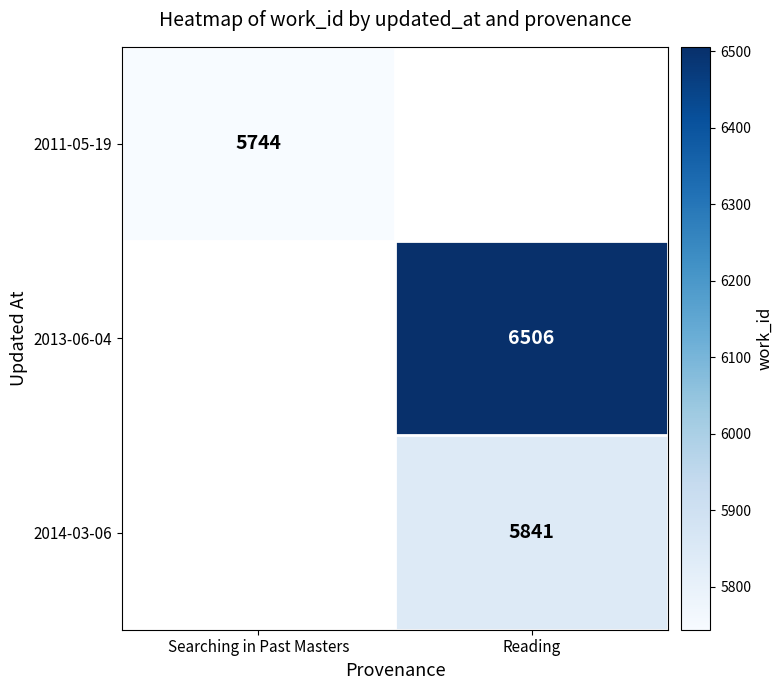

True or false: 2011-05-19 has a value of 5744 at Searching in Past Masters.

True